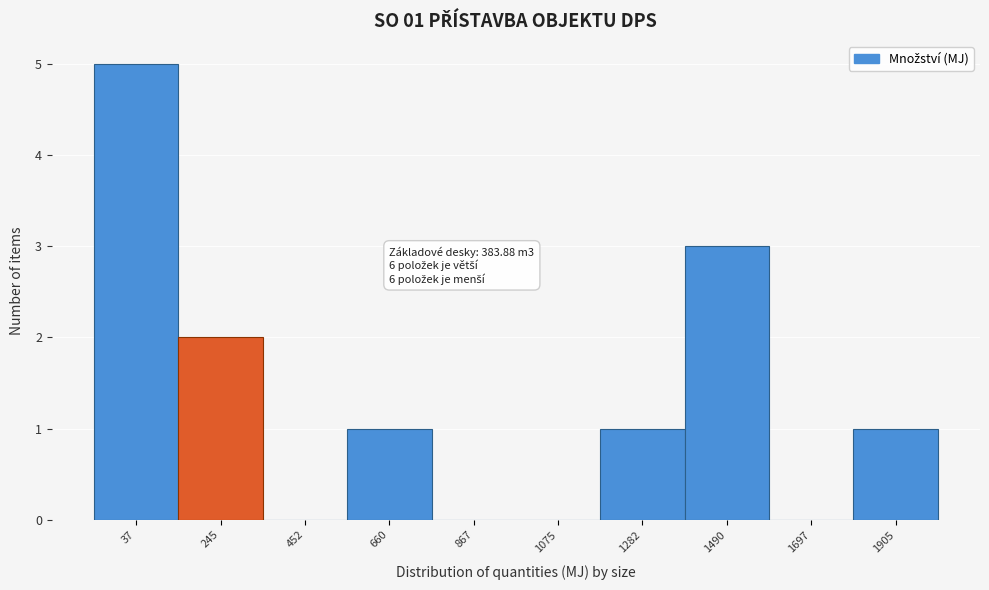

Reading left to right, extract all data points from this chart.

37=5	245=2	452=0	660=1	867=0	1075=0	1282=1	1490=3	1697=0	1905=1